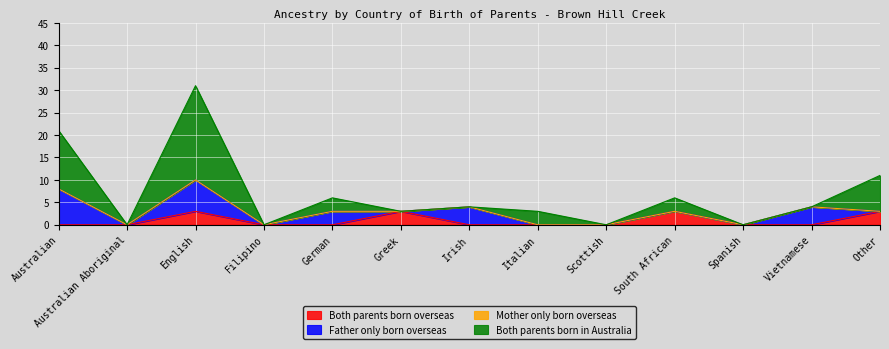

At which category does the chart reach its peak across all series?

English